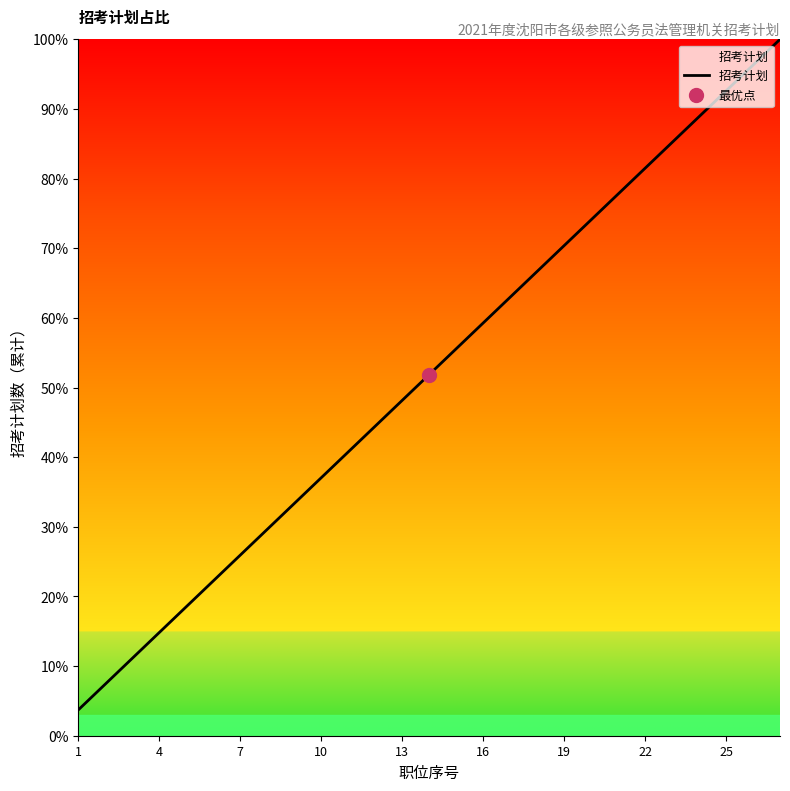

Does the chart have visible grid lines?

No